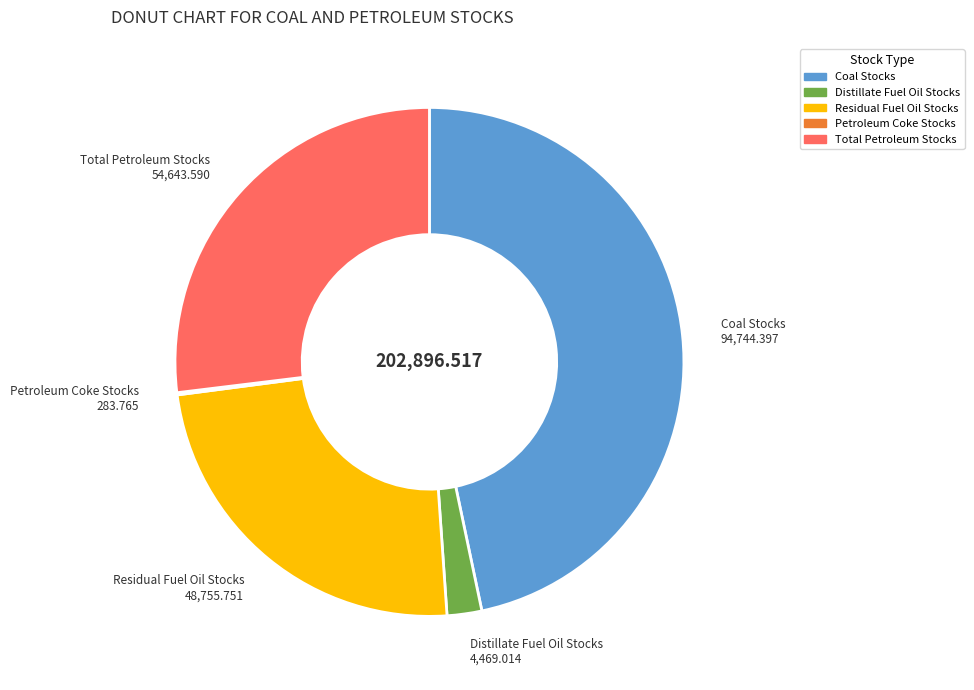

Do Residual Fuel Oil Stocks and Distillate Fuel Oil Stocks together represent more than half of the pie?

No